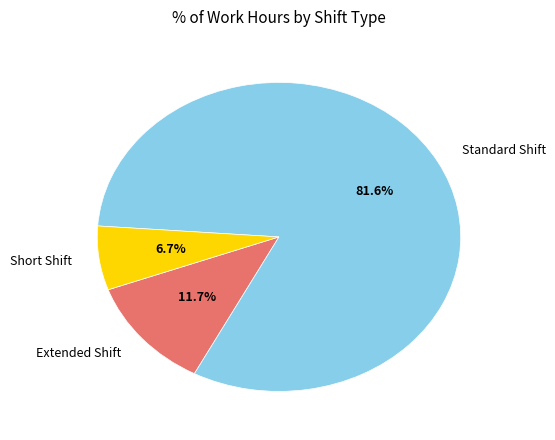

What is the ratio of the value at Short Shift to the value at Extended Shift?

0.6